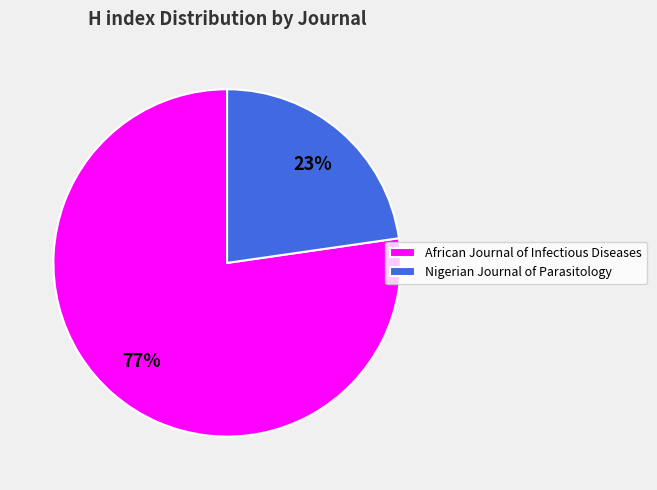

Is there a majority slice in this chart?

Yes